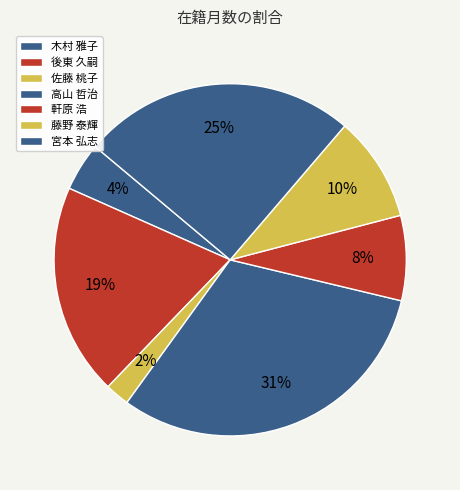

Is there any slice that represents more than half of the pie?

No